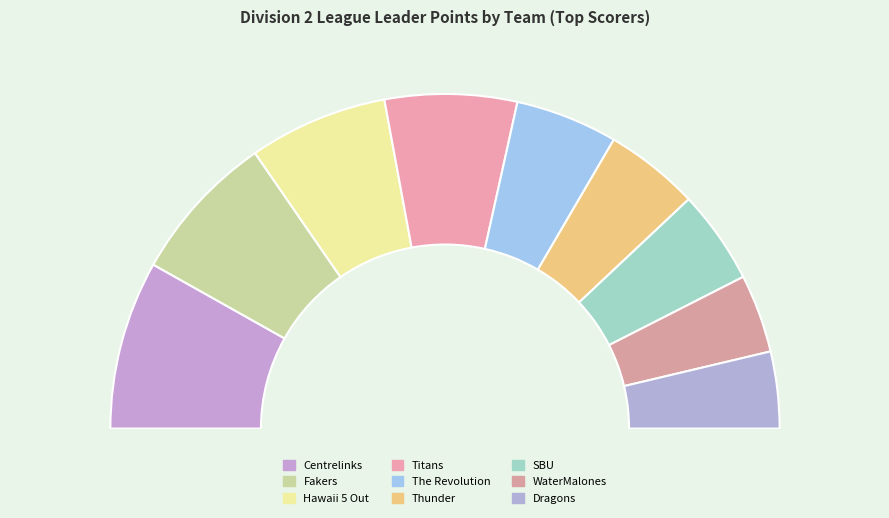

To the nearest percent, what is the difference between the largest and smallest slice percentages?

9%